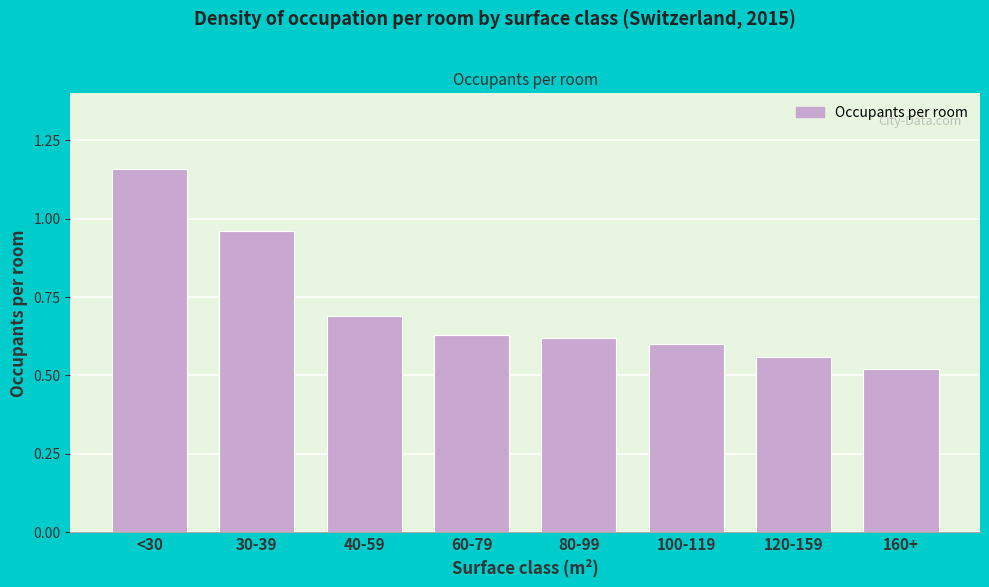

What is the sum of all values?

5.7